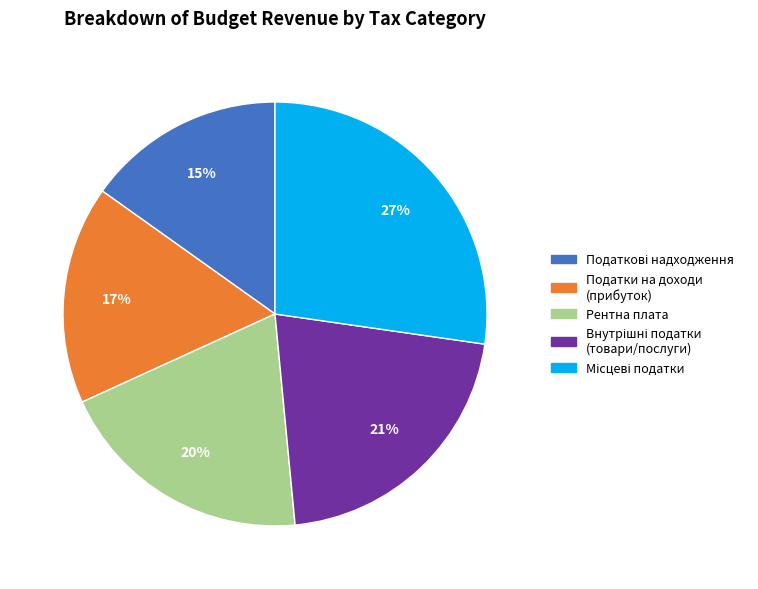

To the nearest percent, what is the difference between the largest and smallest slice percentages?

12%